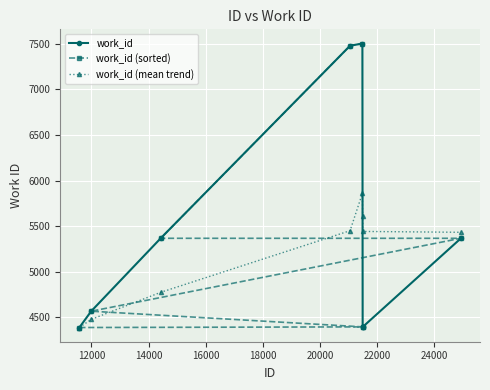

How many series are shown in this chart?

3